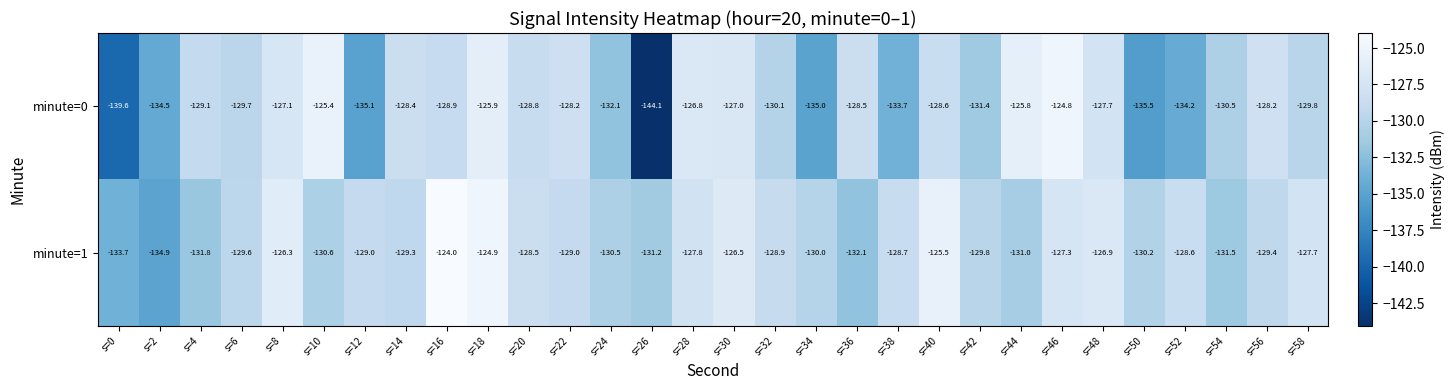

List the series in order of their peak value, highest first.

minute=1, minute=0